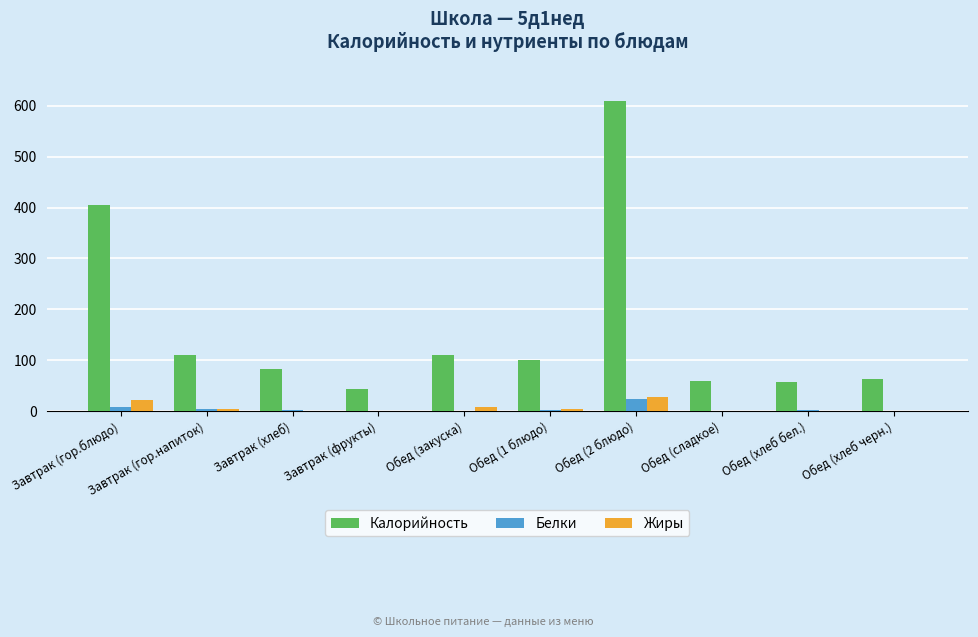

At which category is the sum across all series the highest?

Обед (2 блюдо)